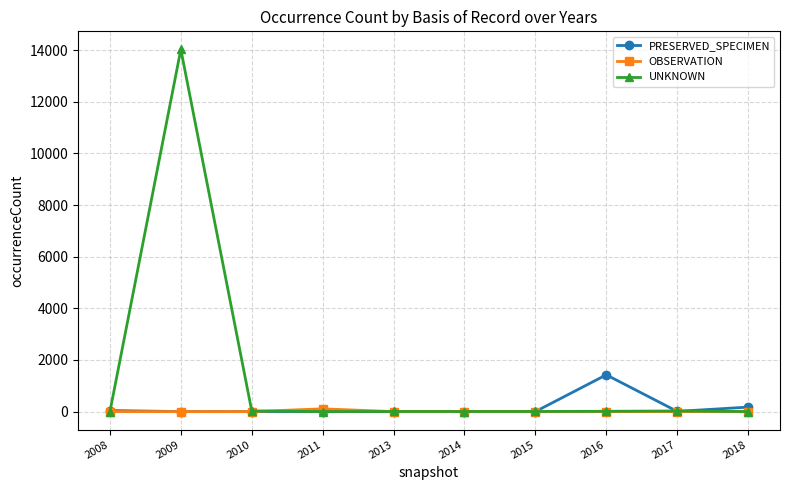

What is the sum of the UNKNOWN values at 2015 and 2008?

4